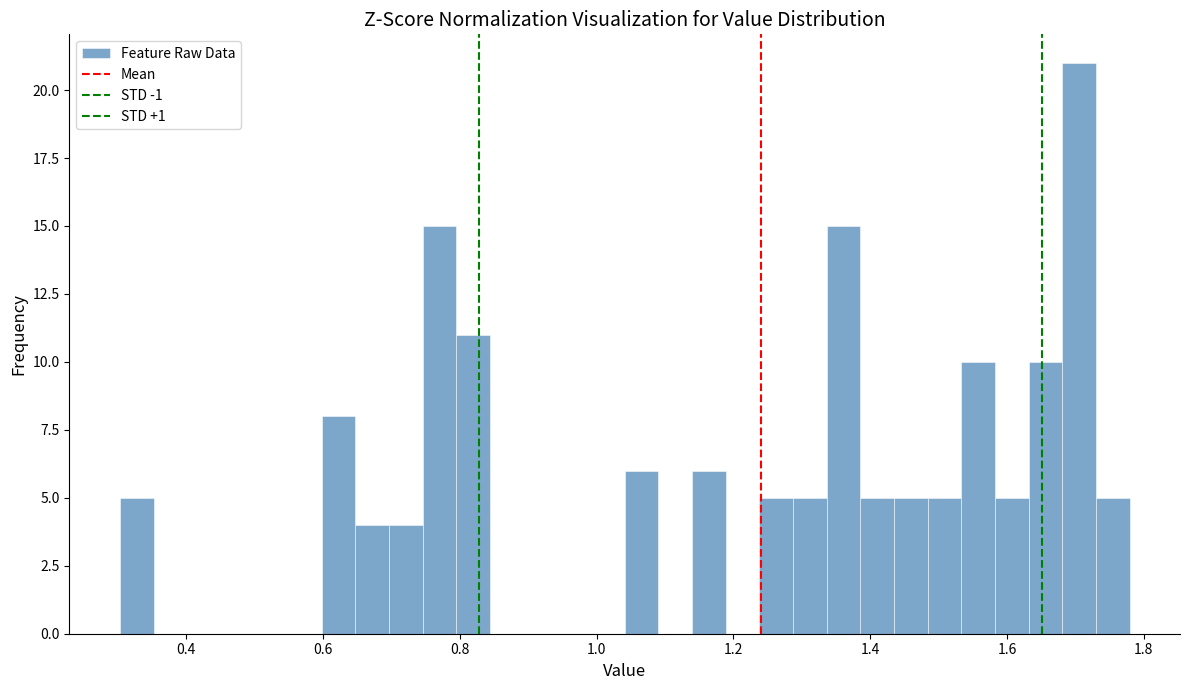

Read against the x-axis, roughly where is the centre of the tallest bar?

1.70